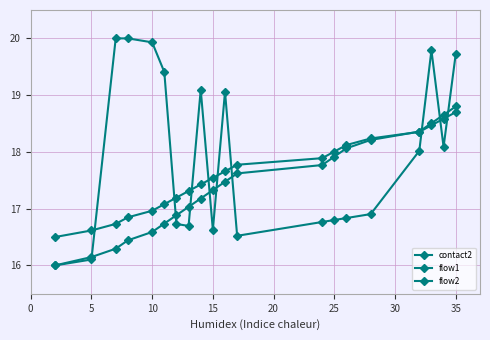

List the series in order of their overall mean, lowest first.

flow1, flow2, contact2